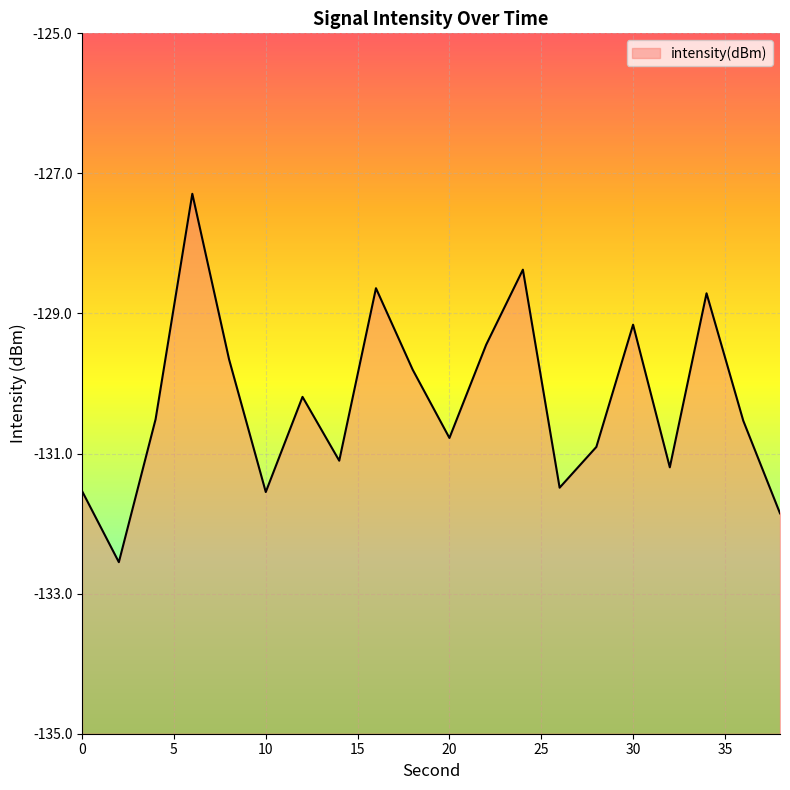

Does the chart display data point markers on the line(s)?

No